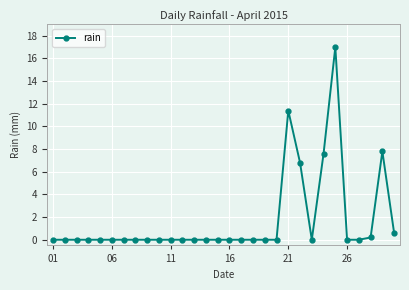

What is the value of the 24th point from the left?

7.6